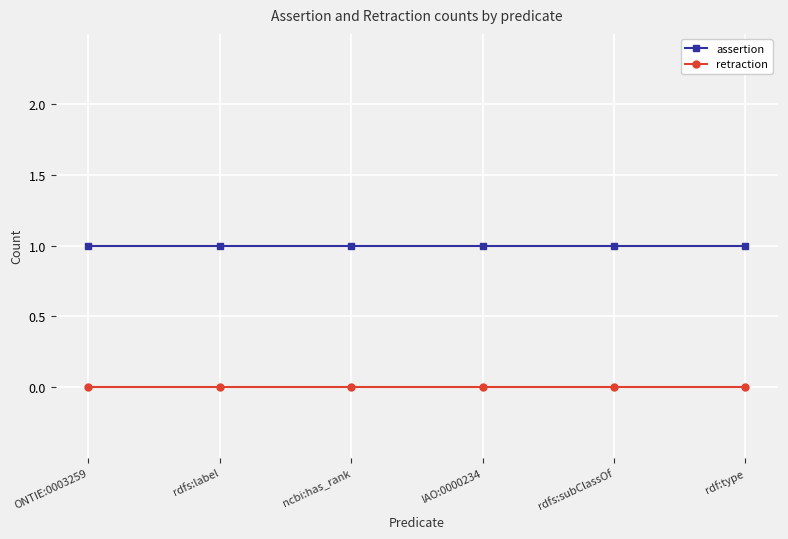

What is the label of the 5th point from the left?

rdfs:subClassOf